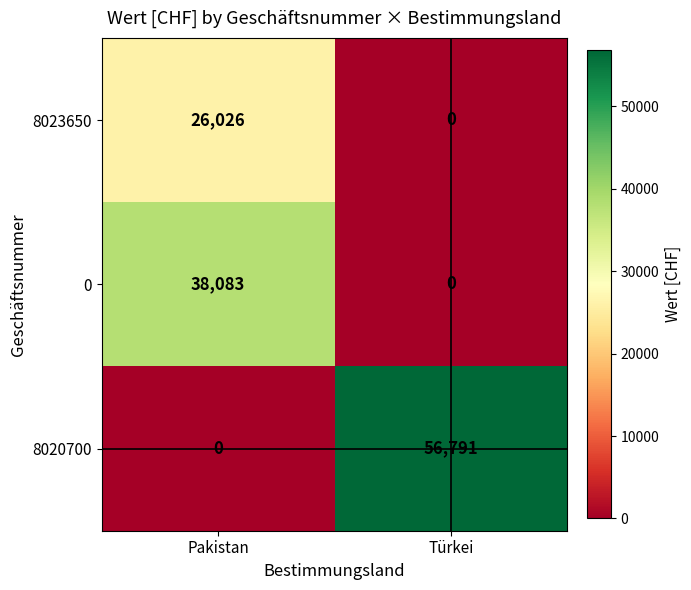

Read the 0 value at Pakistan.

38083